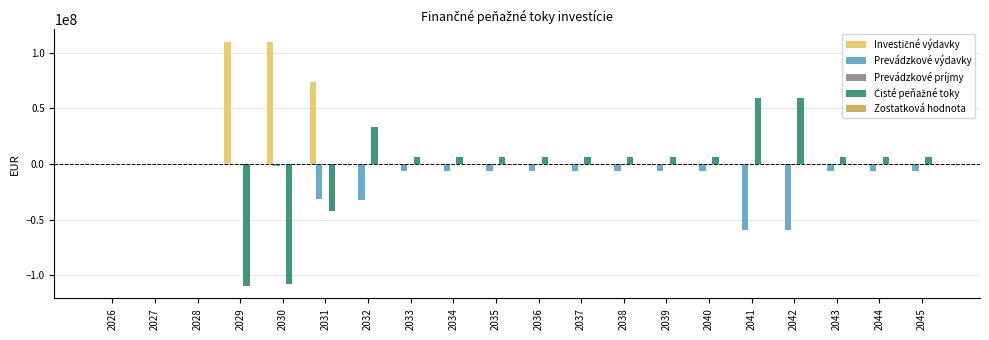

The value of Prevádzkové výdavky at 2036 is -6010962.8. True or false?

True